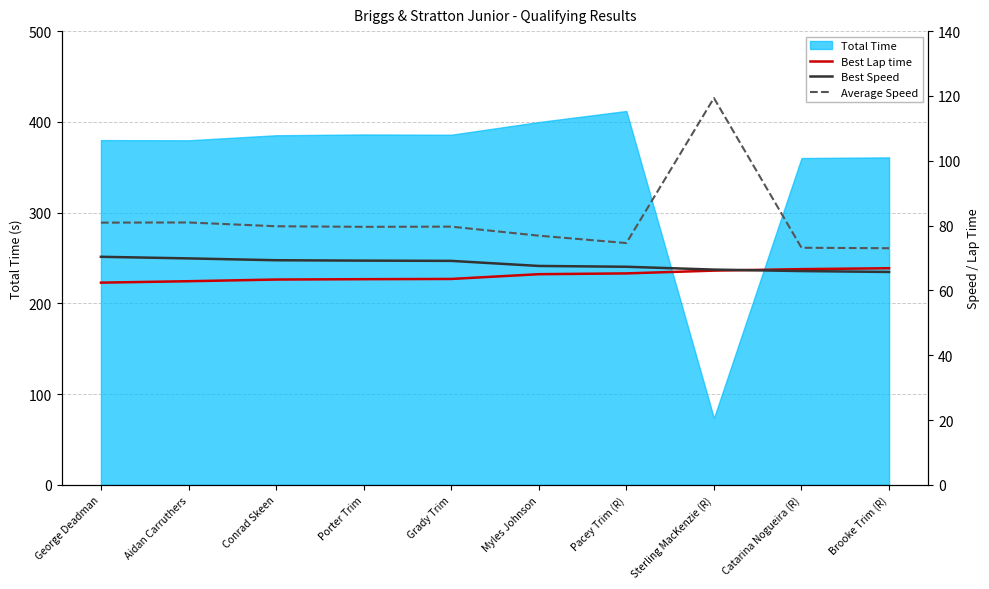

The value of Total Time at Catarina Nogueira (R) is 104.1. True or false?

False